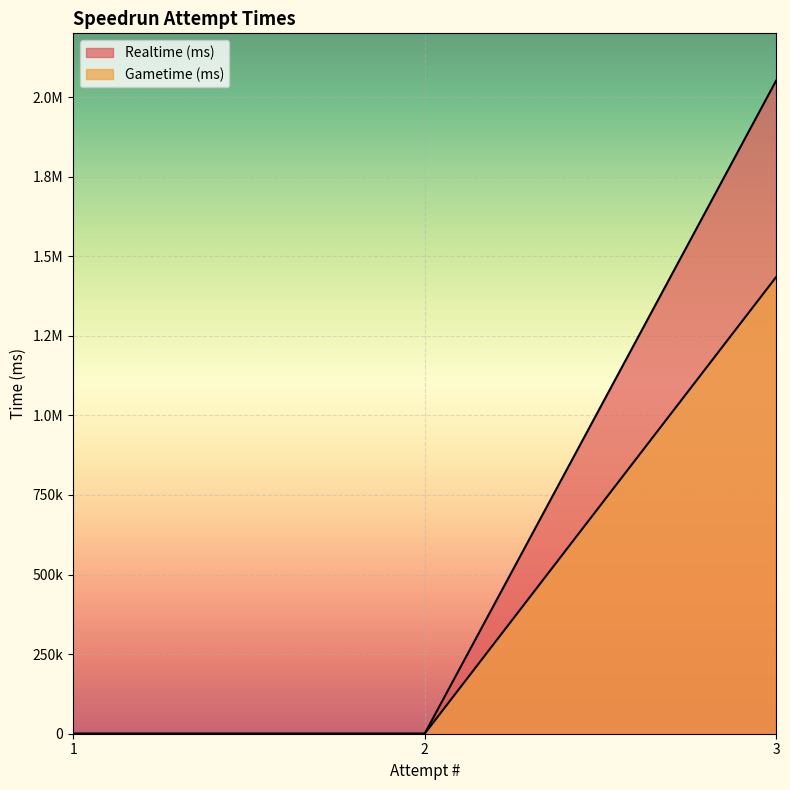

At 3, list the series in order from smallest to largest.

Gametime (ms), Realtime (ms)